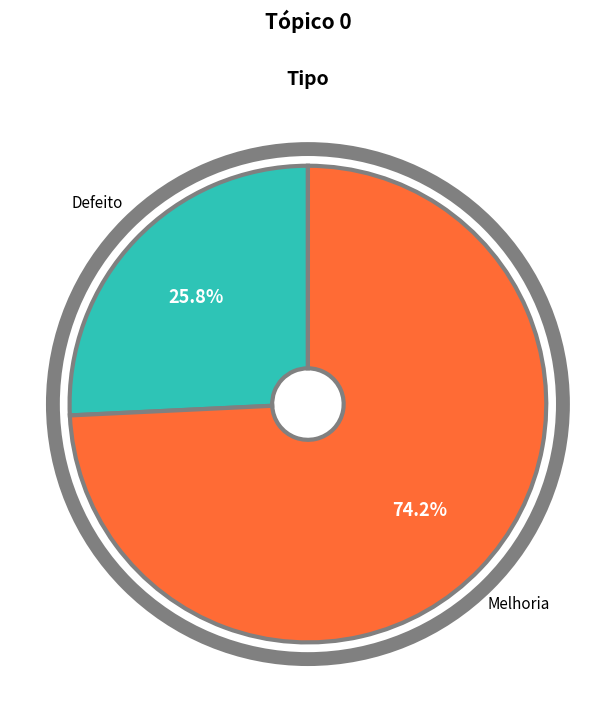

Is there a majority slice in this chart?

Yes